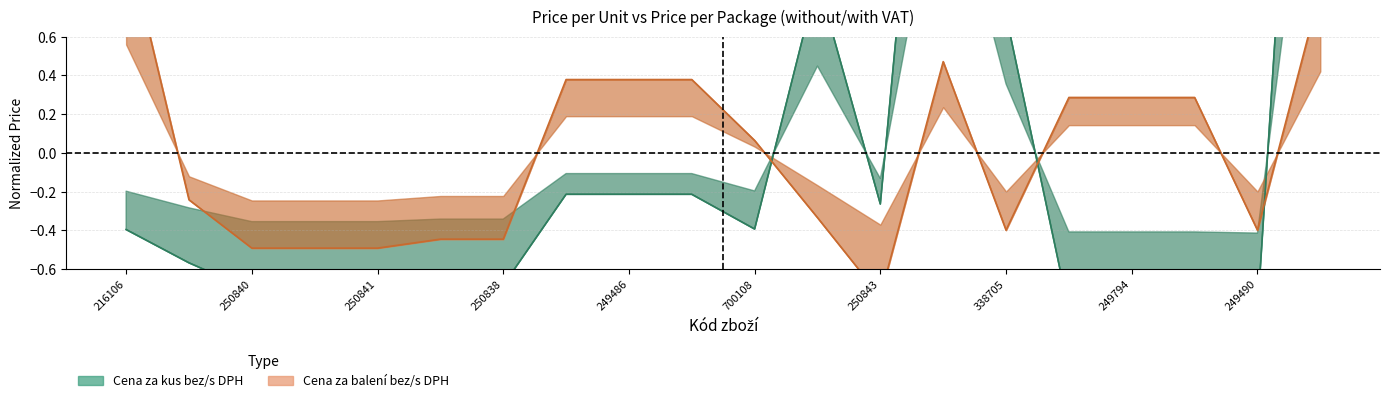

After their last crossing, which series has the higher values: cena_baleni_bez_dph or cena_bez_dph?

cena_bez_dph